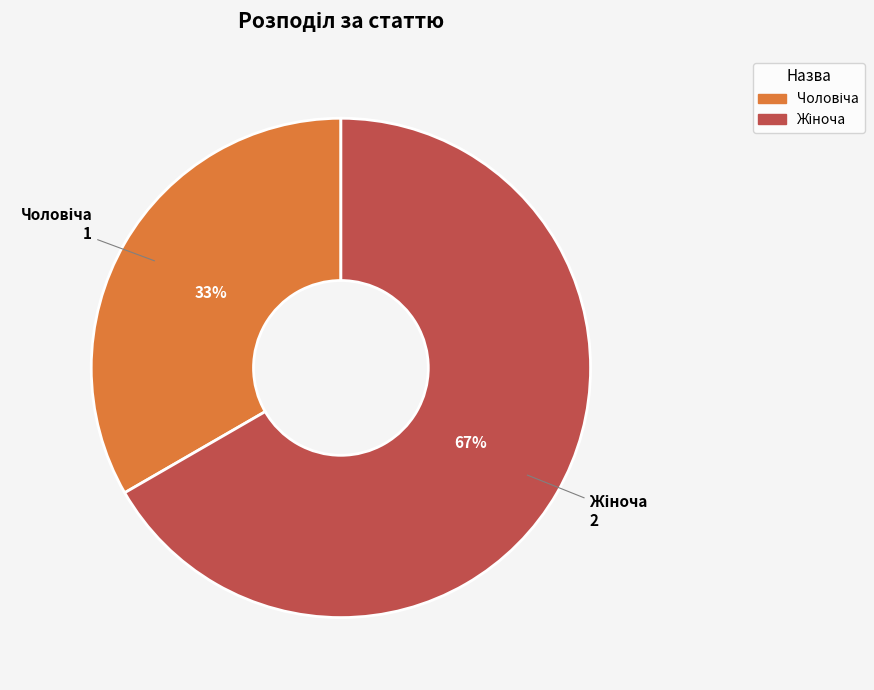

Is there a majority slice in this chart?

Yes